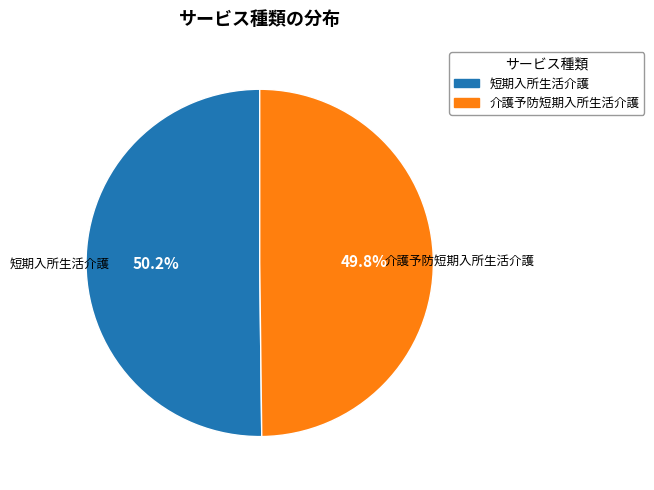

What percentage is NOT represented by 介護予防短期入所生活介護?

50.2%